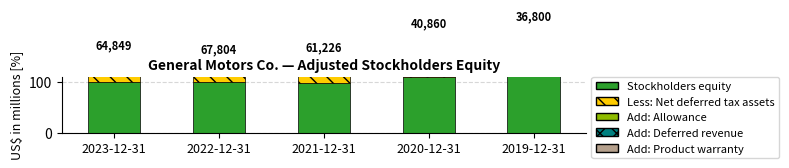

Reading left to right, transcribe all the data shown in this chart.

Stockholders equity: 99.1	100.0	97.6	110.2	113.6
Less: Net deferred tax assets: 33.4	29.2	33.2	57.5	65.0
Add: Allowance: 0.5	0.4	0.3	0.5	0.5
Add: Deferred revenue: 12.1	8.9	8.9	14.3	16.8
Add: Product warranty: 14.3	12.6	16.0	20.2	21.2